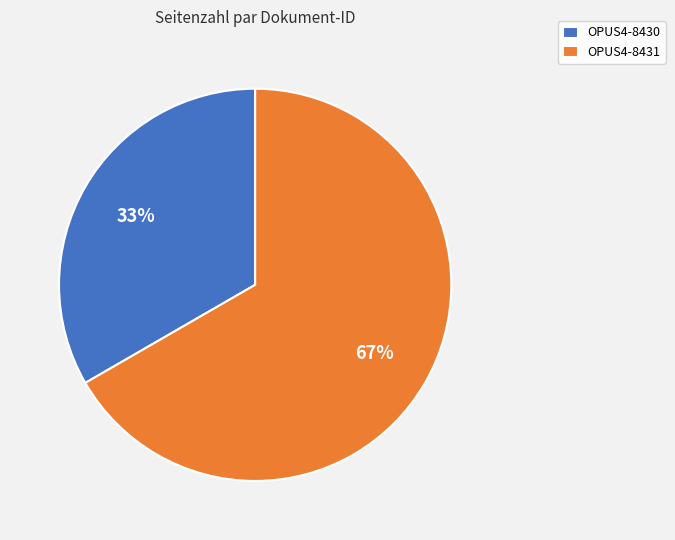

What is the largest slice in the pie chart?

OPUS4-8431